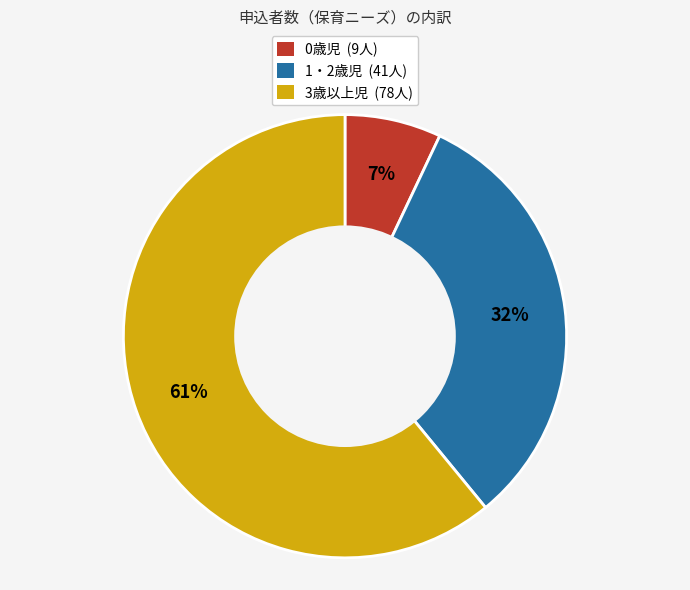

How many slices are in this pie chart?

3